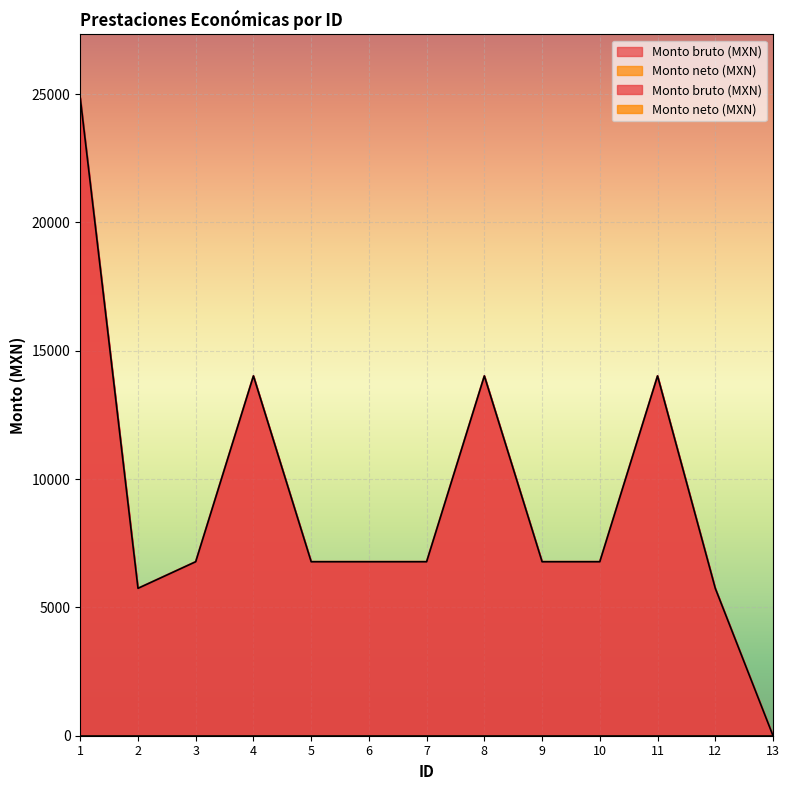

How many data points are less than 6778?

3